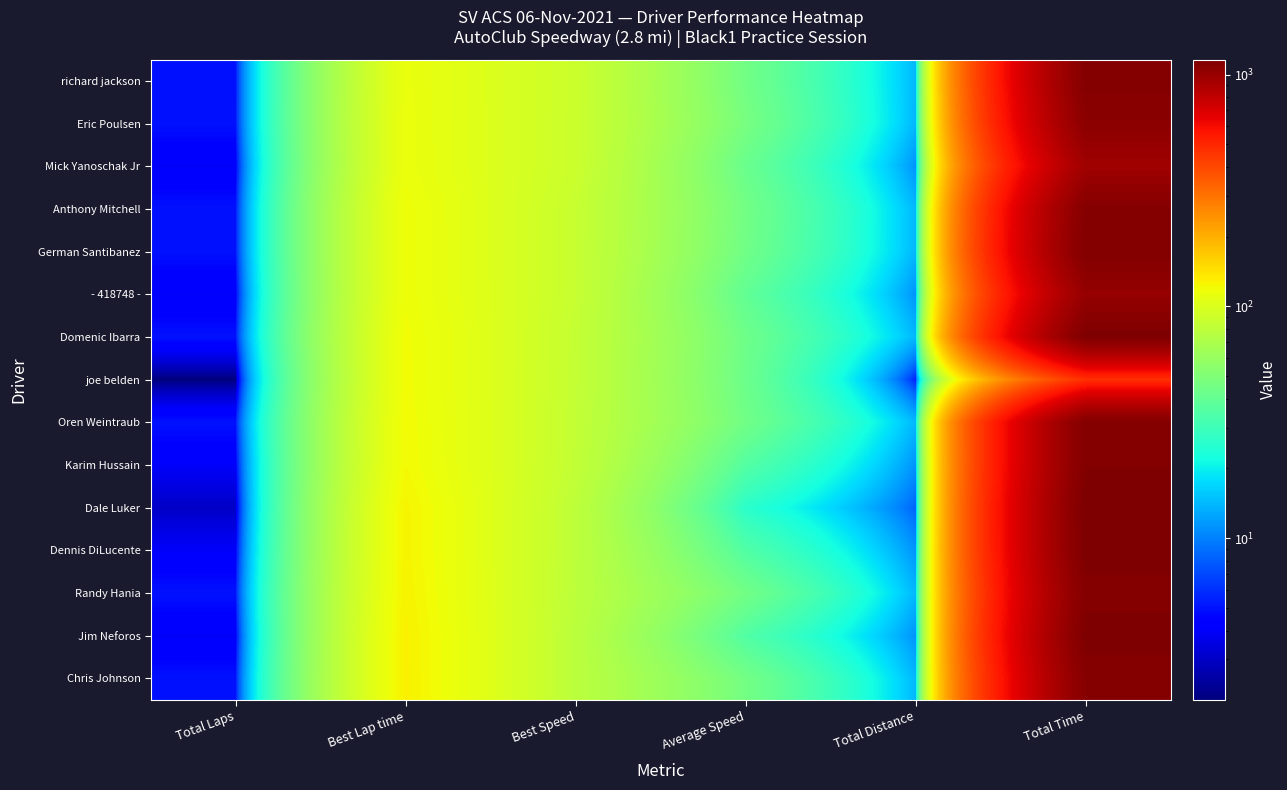

What is the greatest value displayed?

1160.6